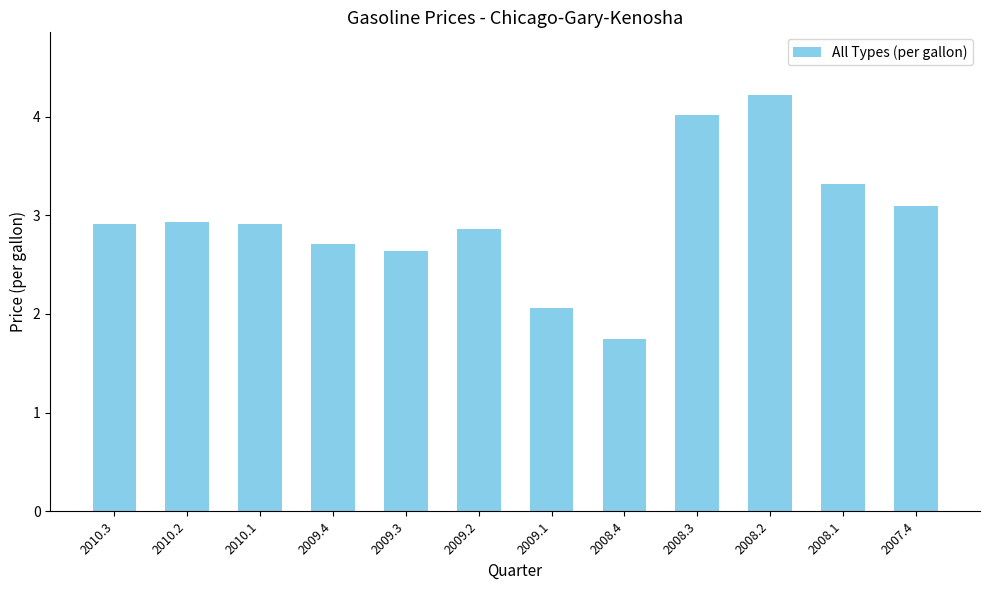

The value at 2009.4 is 2.7. True or false?

True